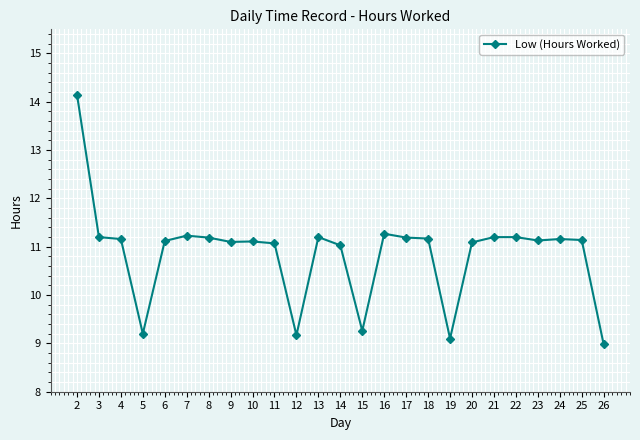

Count the number of data series in this chart.

1